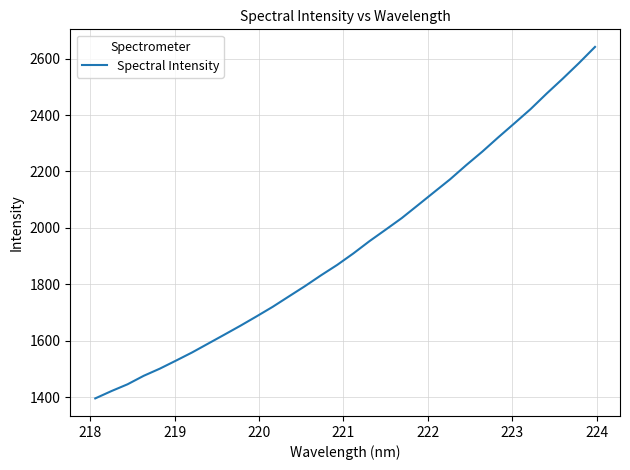

True or false: there are more than 0 points higher than both neighbors.

False